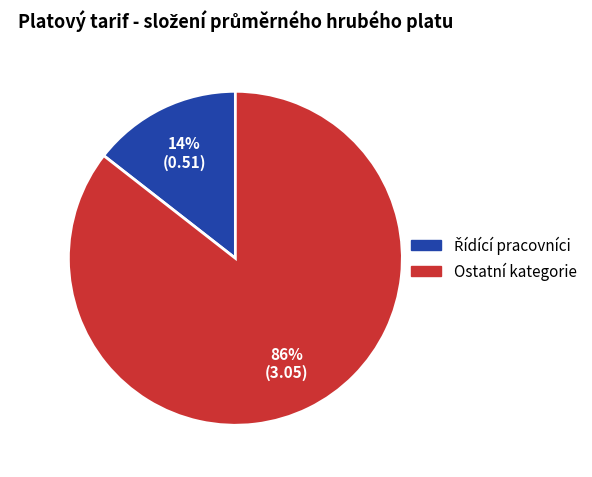

To the nearest percent, what is the average slice percentage?

50%